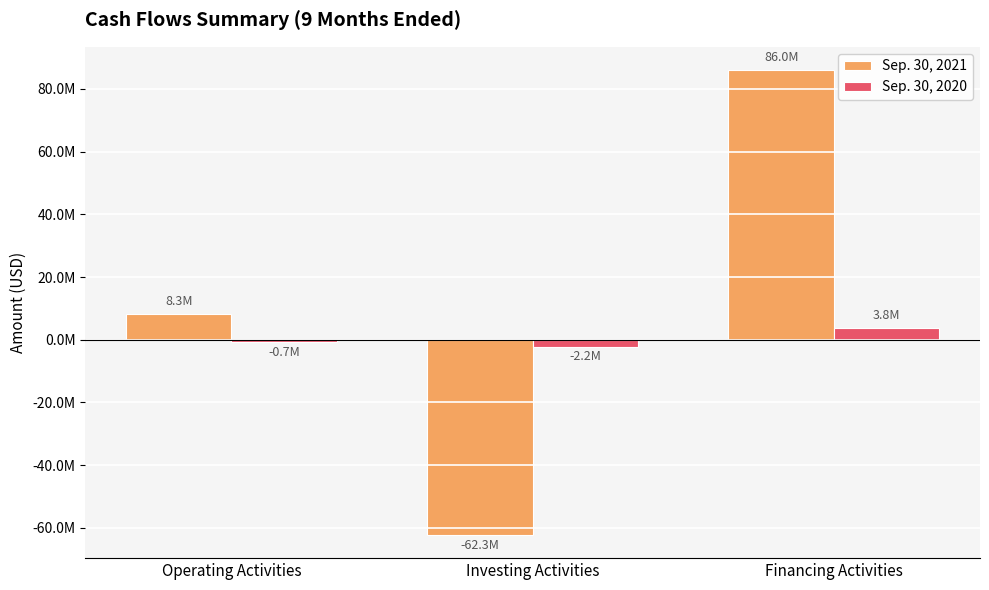

At which label does Sep. 30, 2021 reach its peak?

Financing Activities